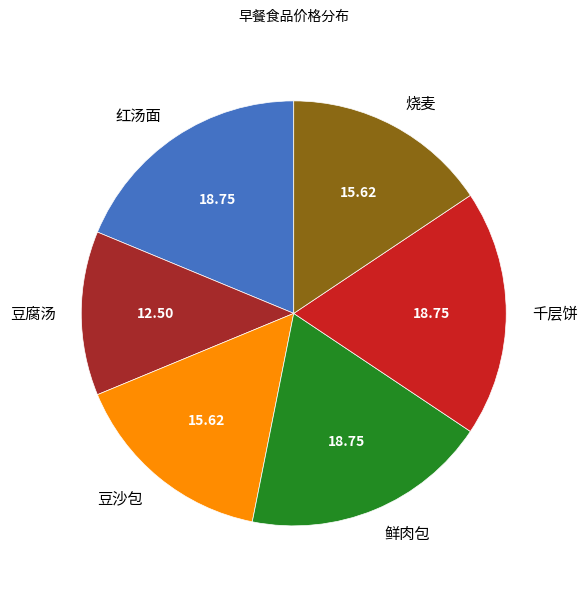

Is 鲜肉包 the majority of the pie?

No